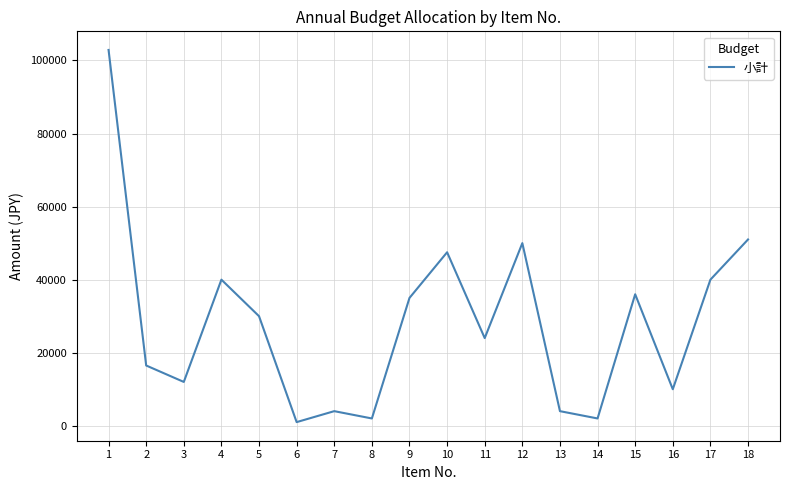

What is the difference between the maximum and minimum values?

101890